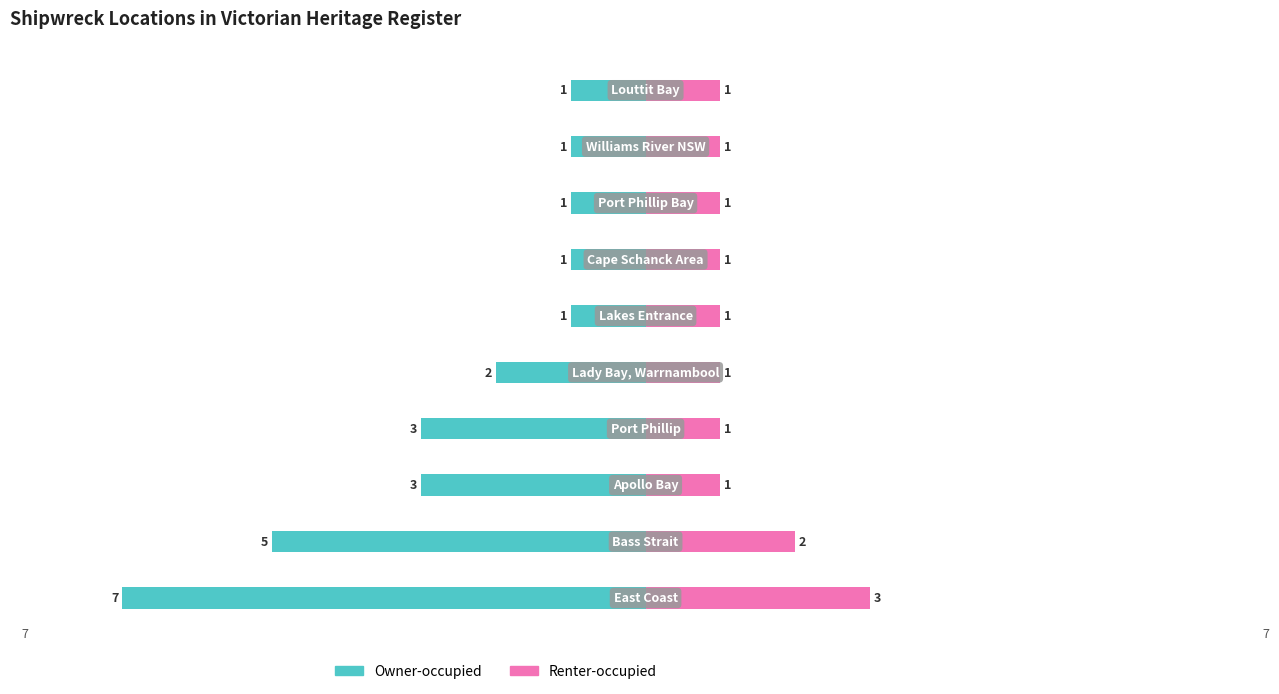

What is the value of the Owner-occupied bar at the 3rd from the left?

-3